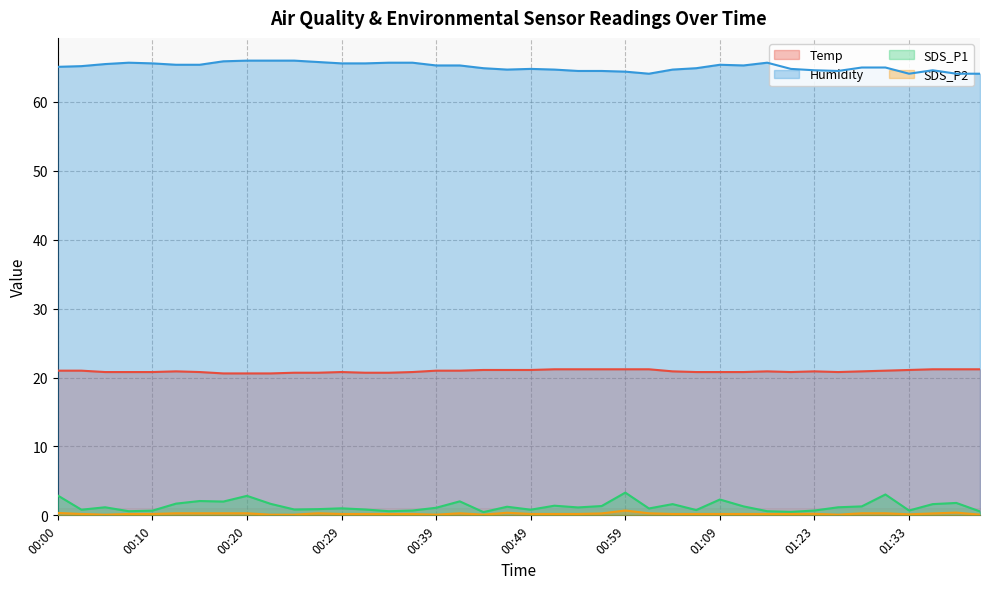

How many lines are shown in the chart?

4